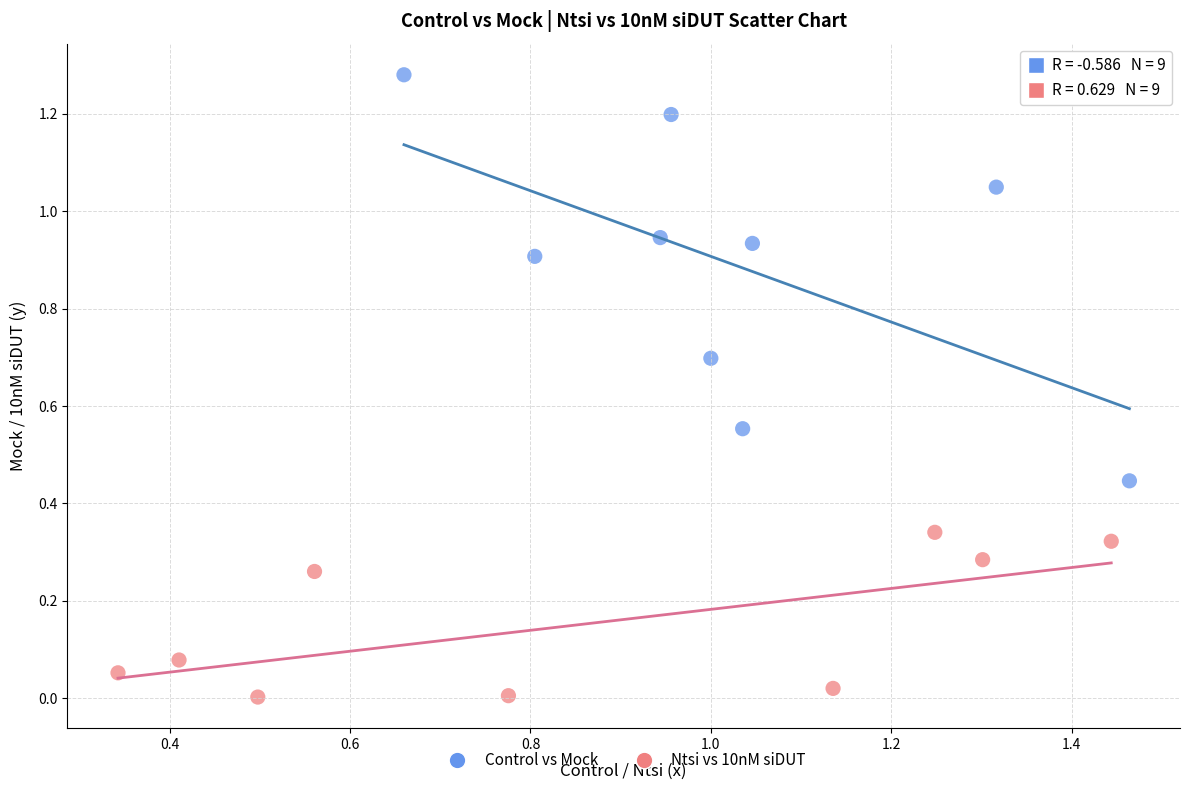

Which series reaches the minimum Y coordinate?

Ntsi vs 10nM siDUT